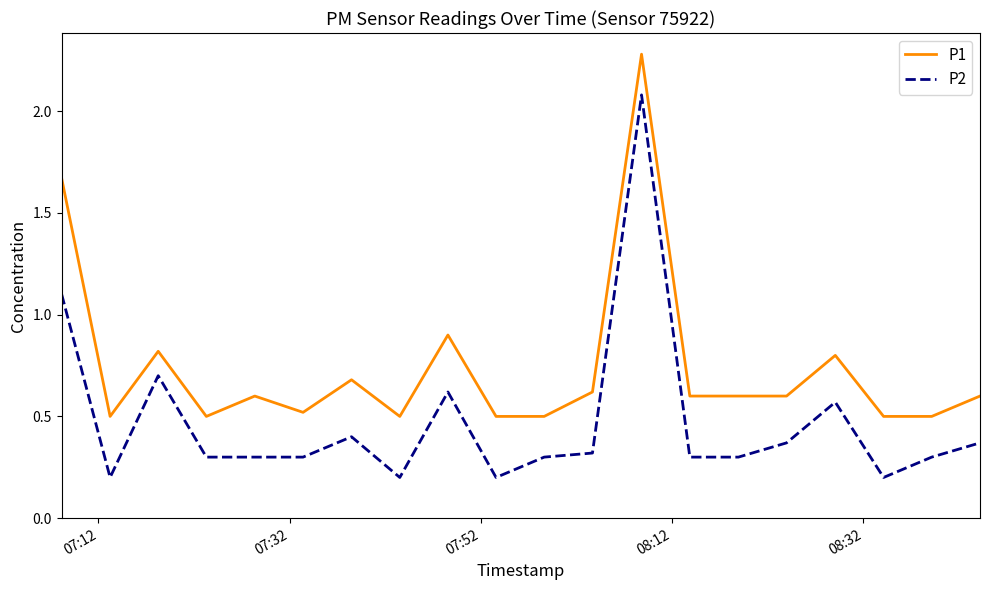

List the series in order of their overall mean, lowest first.

P2, P1